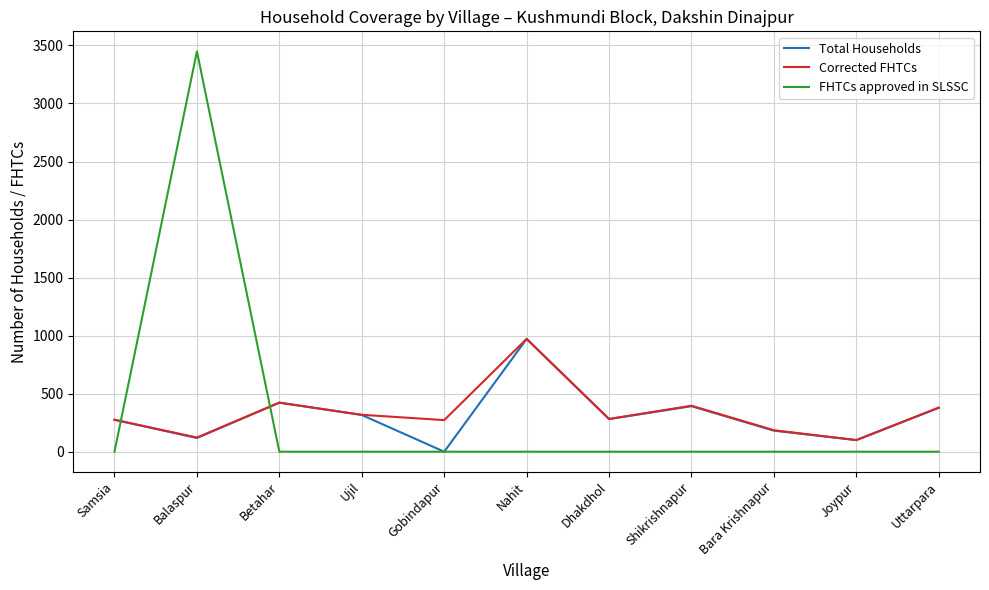

At which label does Corrected FHTCs first exceed 282?

Betahar